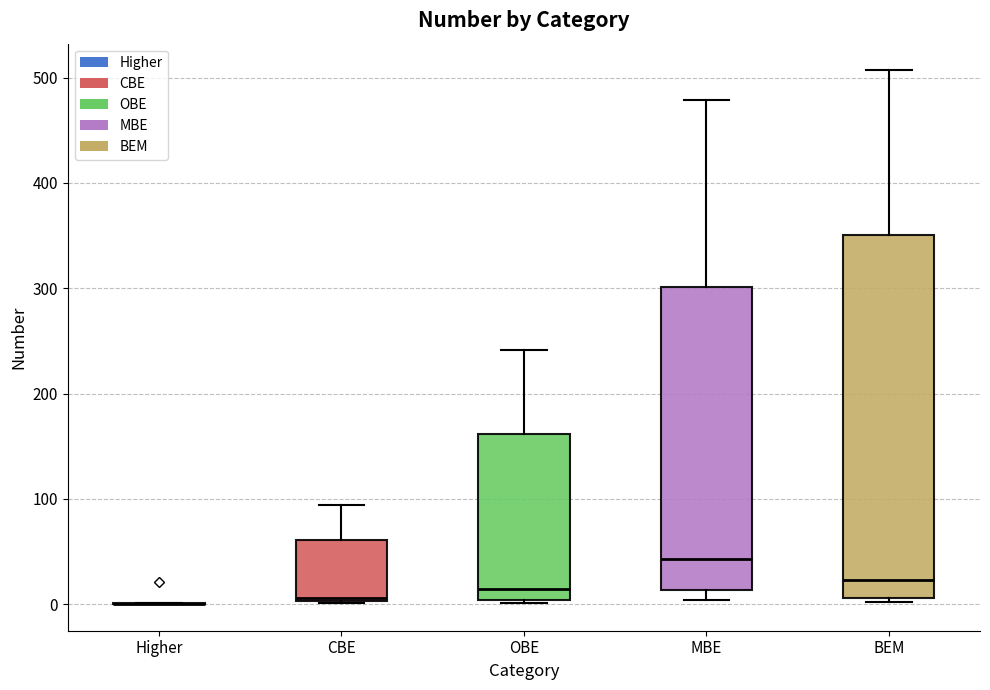

Comparing the boxes themselves (not the whiskers), which one is the tallest?

BEM